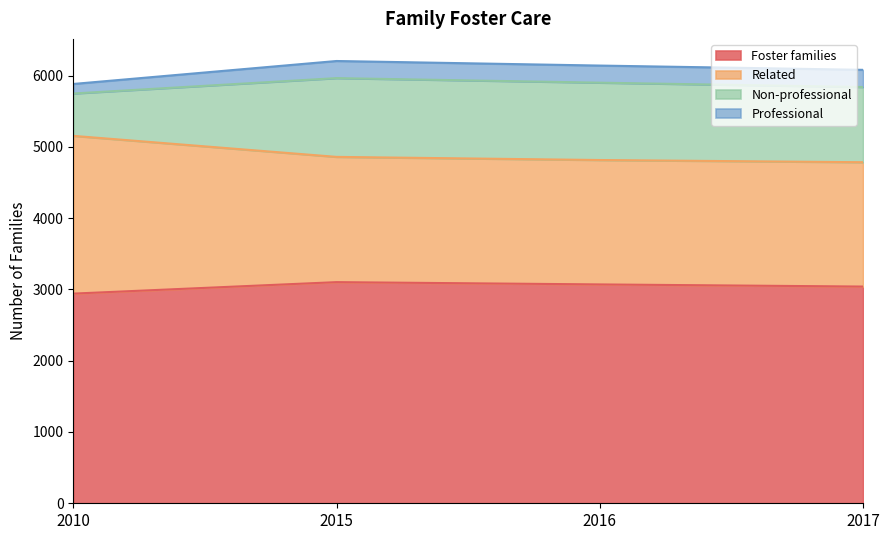

What is the difference between the maximum and minimum values in the Related series?

370